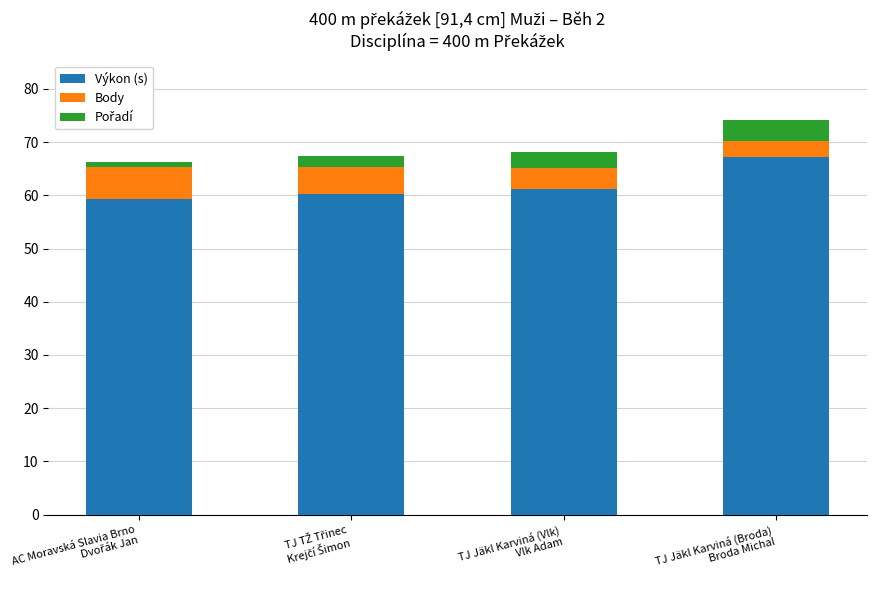

What is the highest value of the Výkon (s) series?

67.2